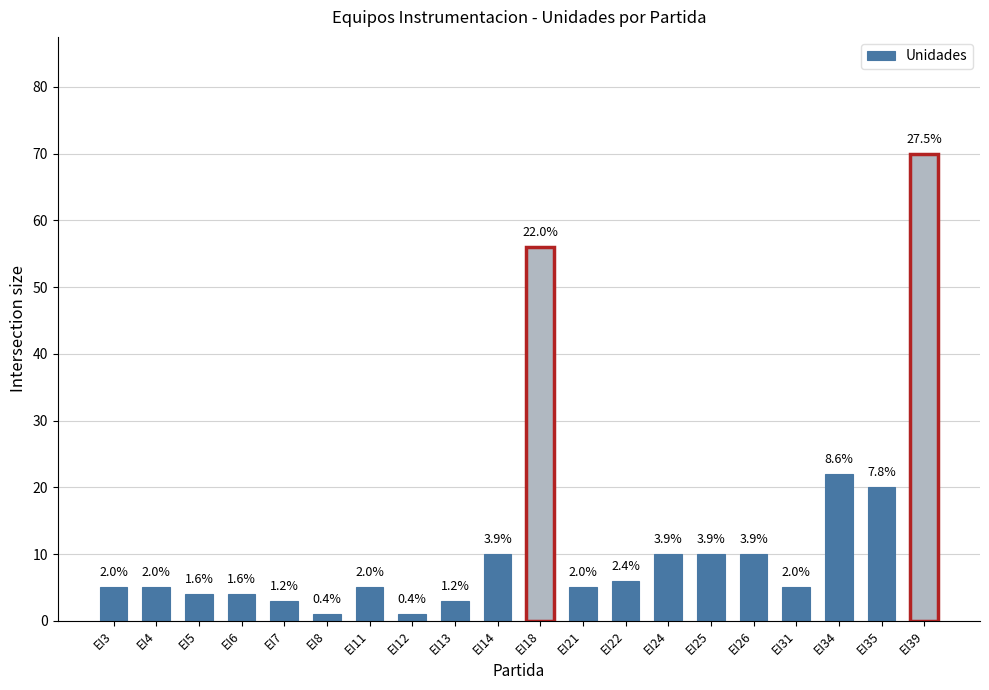

Reading right to left, transcribe all the data shown in this chart.

EI39=70	EI35=20	EI34=22	EI31=5	EI26=10	EI25=10	EI24=10	EI22=6	EI21=5	EI18=56	EI14=10	EI13=3	EI12=1	EI11=5	EI8=1	EI7=3	EI6=4	EI5=4	EI4=5	EI3=5